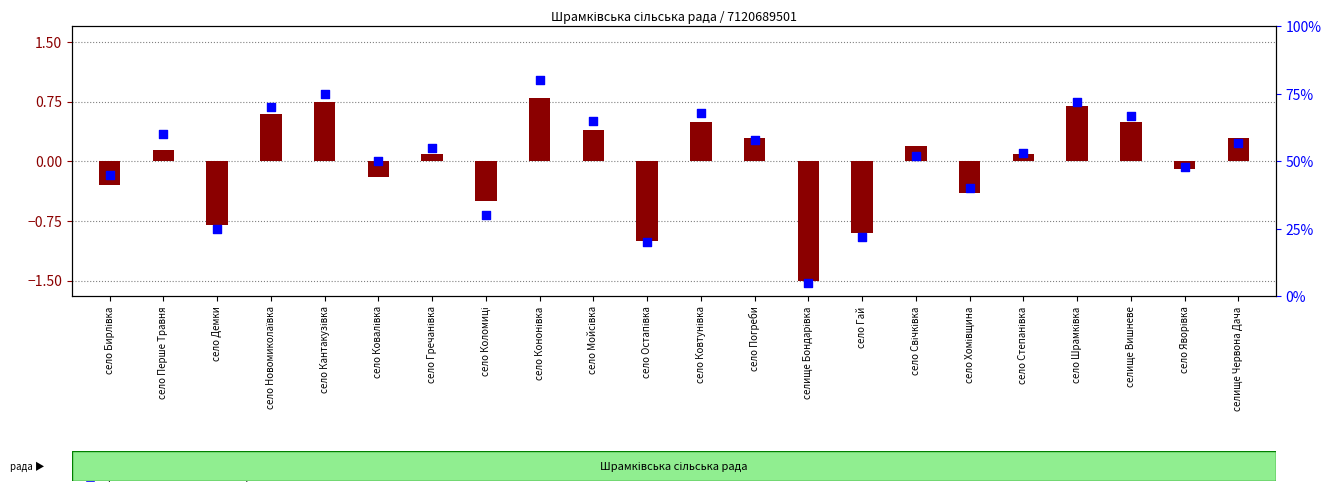

At how many categories does at least one series exceed 30?

17